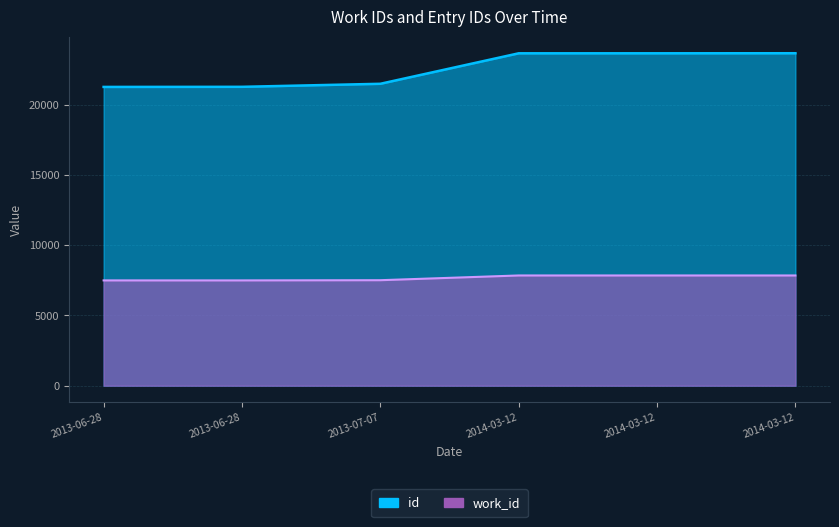

True or false: work_id and id intersect in this chart.

False